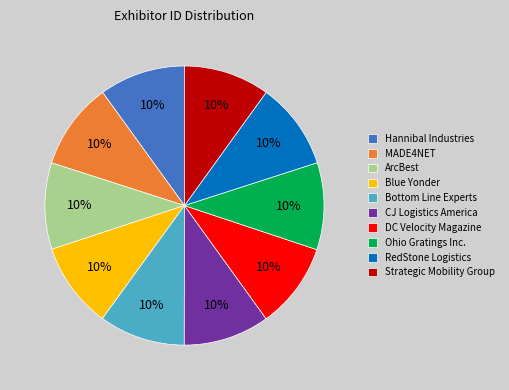

What percentage is the RedStone Logistics slice, to the nearest percent?

10%